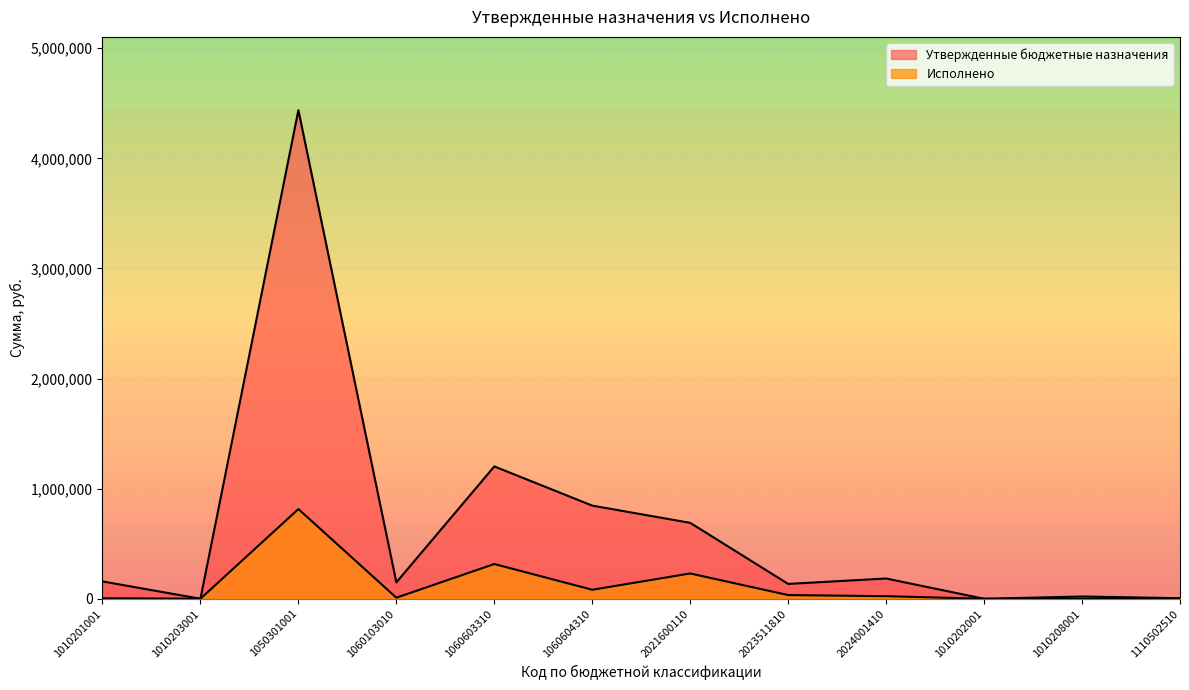

How many data points in Исполнено are above 23697?

5